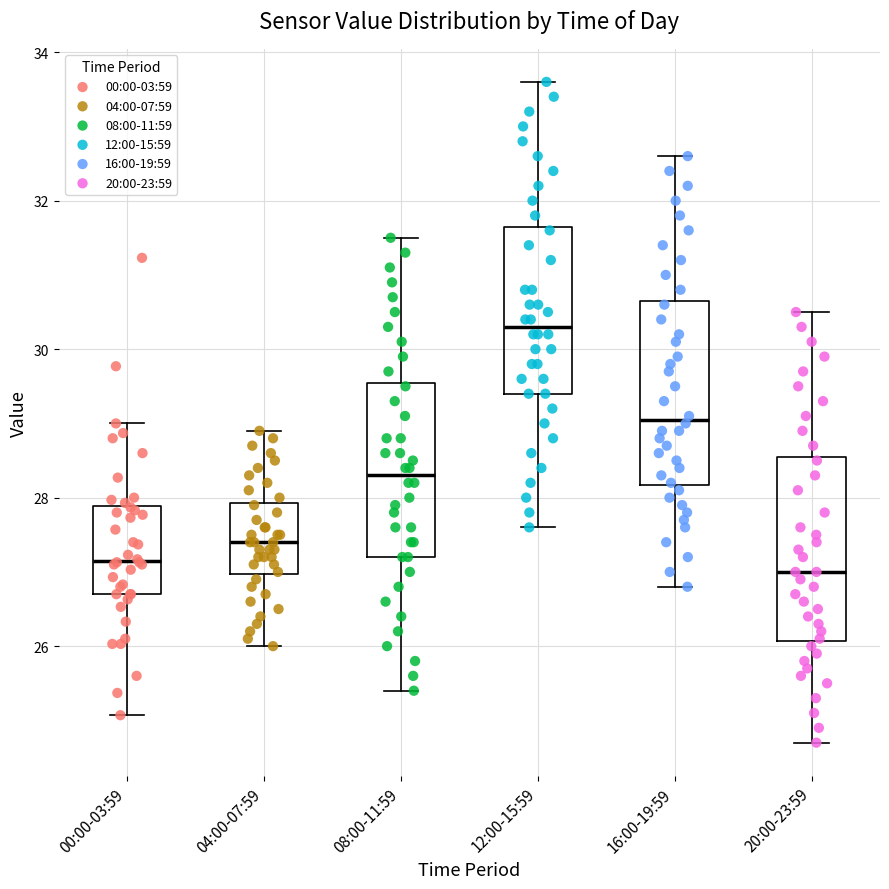

Reading left to right, transcribe this box plot: for each box, give where its median line is, the range the box spans, and where its two whiskers end, as read against the y-axis. The values are not printed on the chart, so give them approximately, as read against the axis.

00:00-03:59: median 27.2, box 26.8 to 27.8, whiskers 25.0 to 29.0
04:00-07:59: median 27.4, box 27.0 to 28.0, whiskers 26.0 to 29.0
08:00-11:59: median 28.4, box 27.2 to 29.6, whiskers 25.4 to 31.6
12:00-15:59: median 30.4, box 29.4 to 31.6, whiskers 27.6 to 33.6
16:00-19:59: median 29.0, box 28.2 to 30.6, whiskers 26.8 to 32.6
20:00-23:59: median 27.0, box 26.0 to 28.6, whiskers 24.8 to 30.6